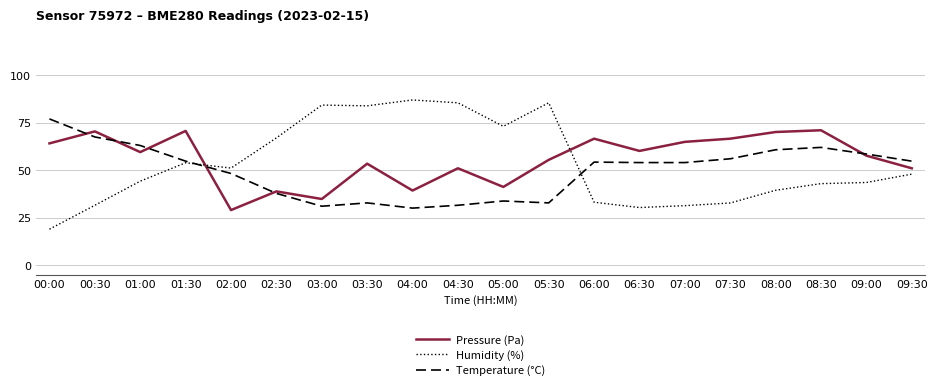

Which series has the largest total across all categories?

Pressure (Pa)